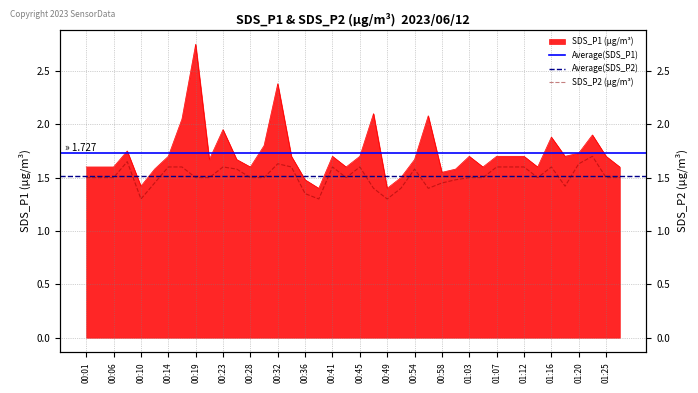

What is the average value of the SDS_P2 series?

1.5